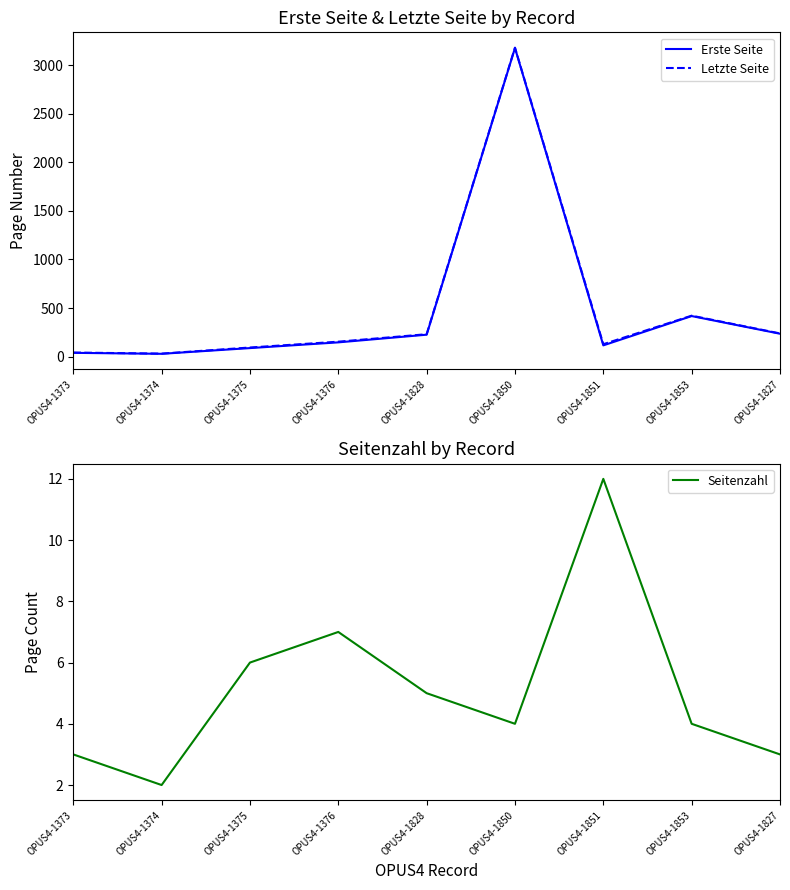

What is the label of the 4th point from the right?

OPUS4-1850